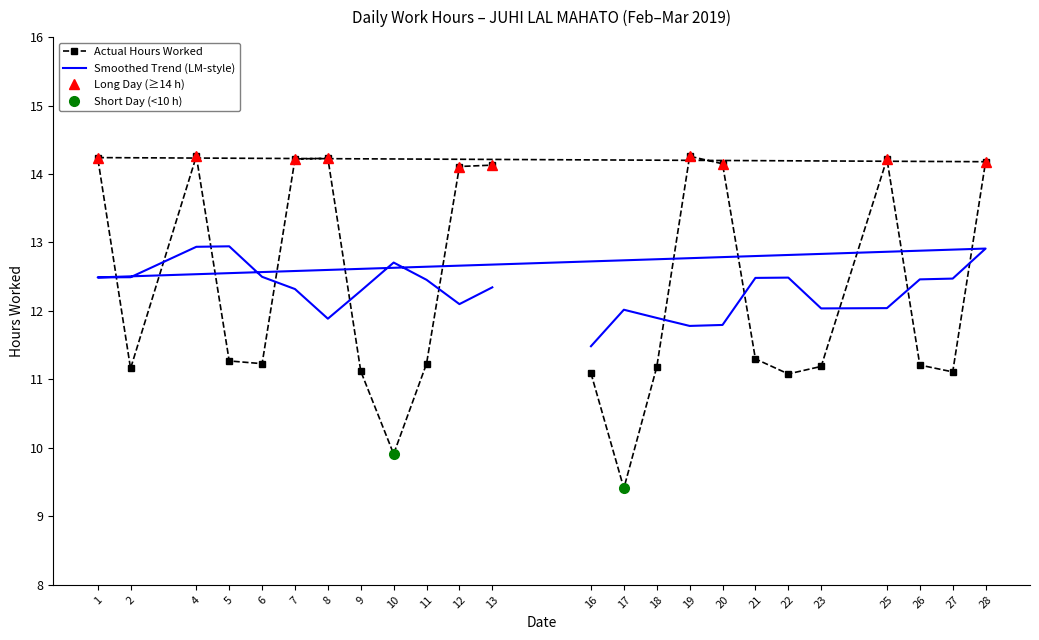

The chart shows a value of 11.2 at 6. True or false?

True